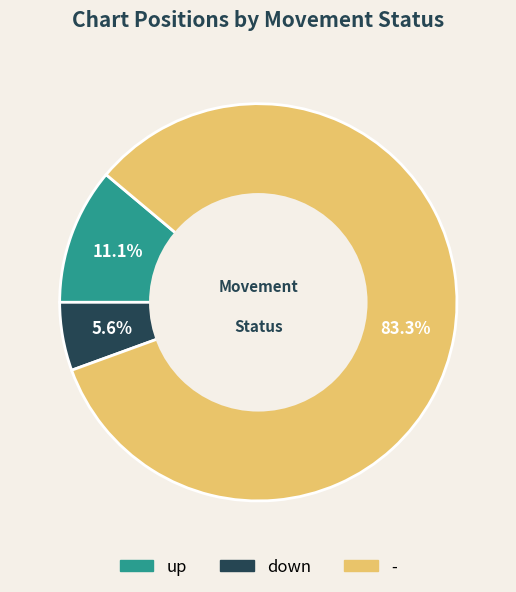

True or false: - accounts for 70% of the total.

False